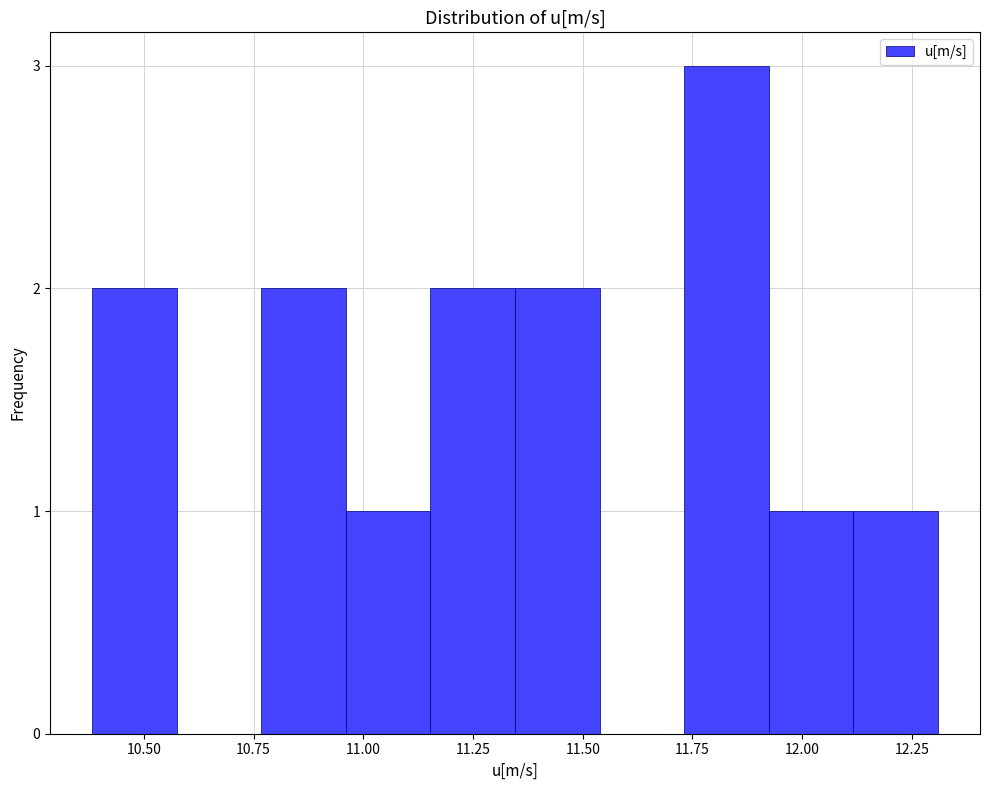

Around what value on the x-axis is the tallest bar? Give the approximate position of its centre, as read against the axis.

11.85